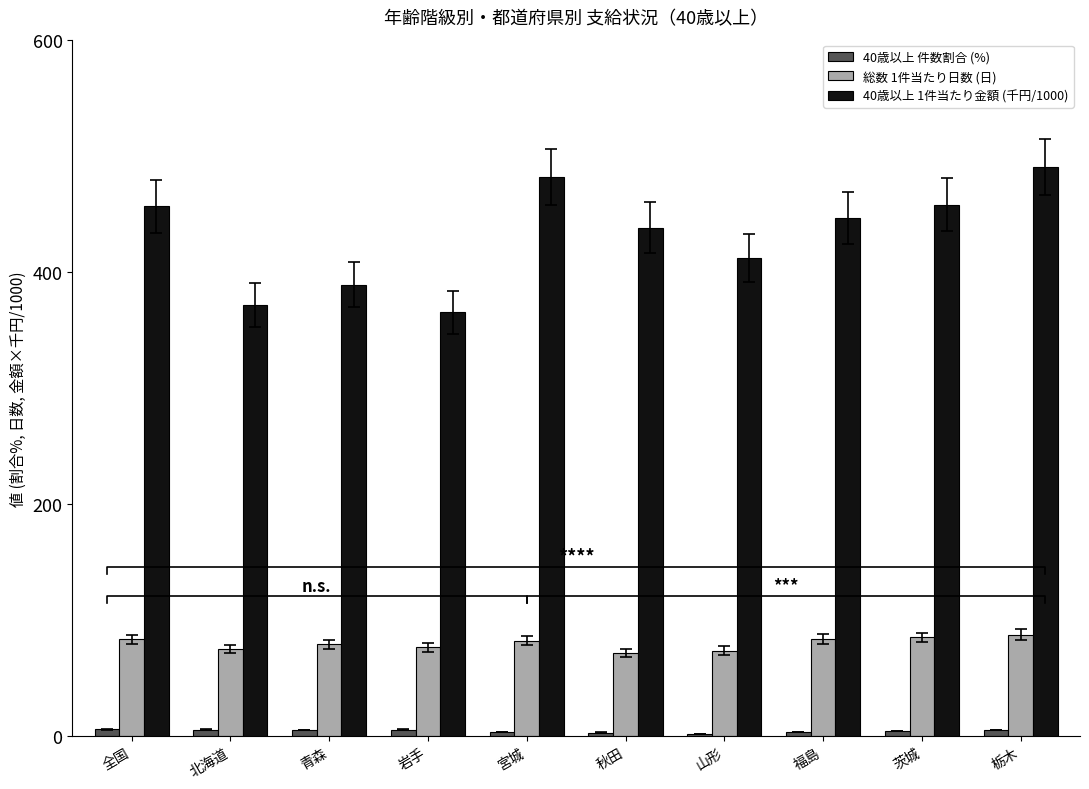

What is the label of the 3rd bar from the right?

福島